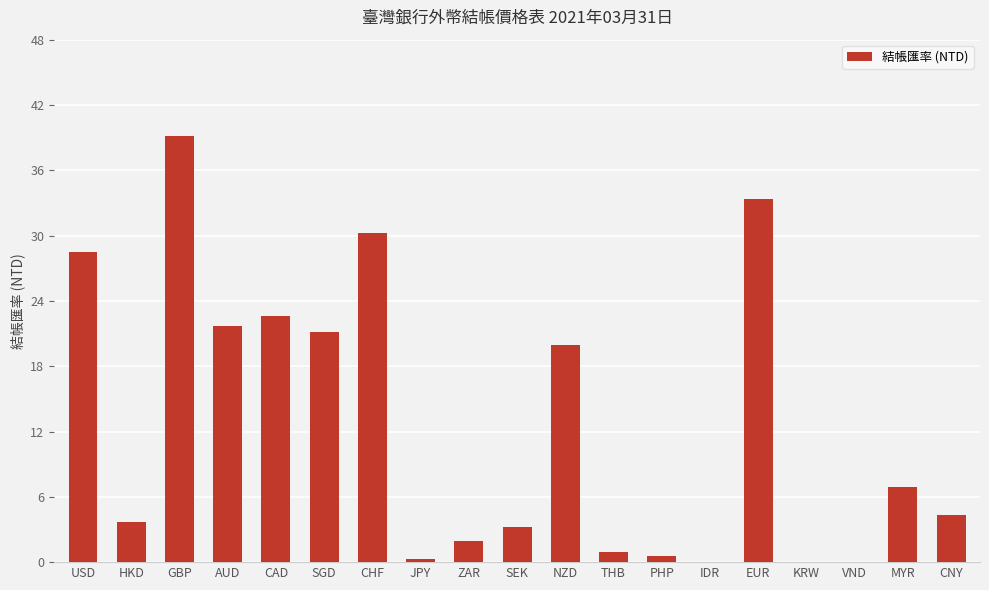

What is the approximate value at USD?

28.5